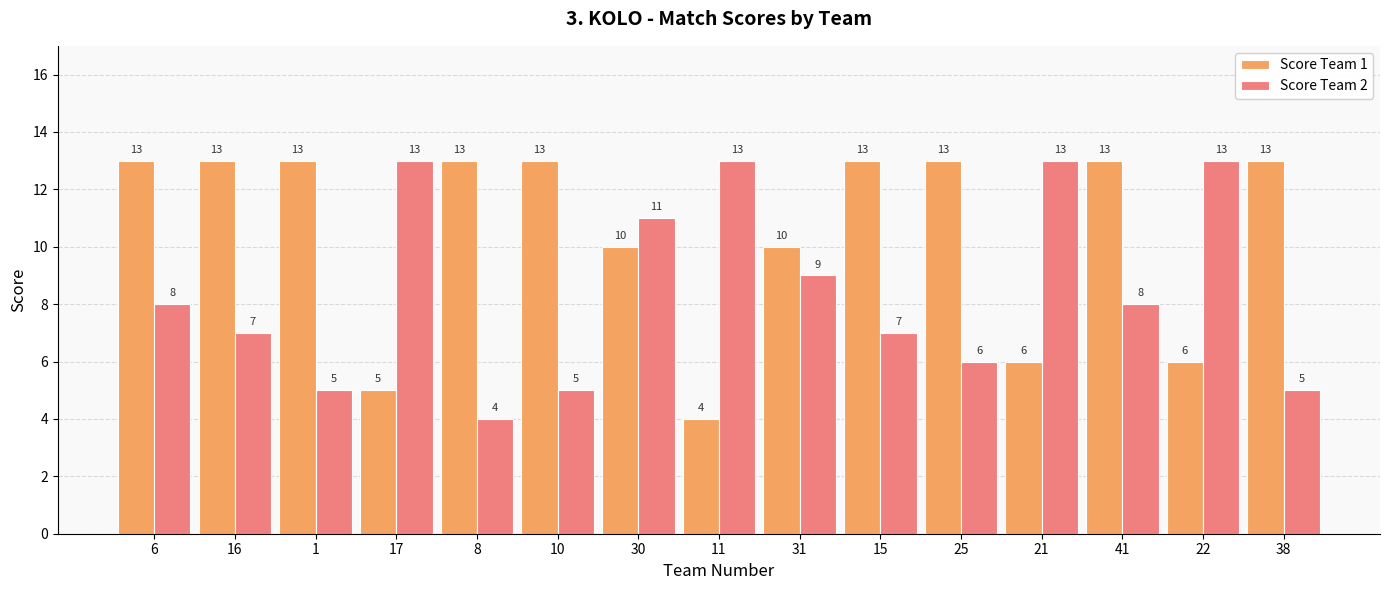

Is the value of Score Team 2 at 16 greater than the value of Score Team 1 at 38?

No